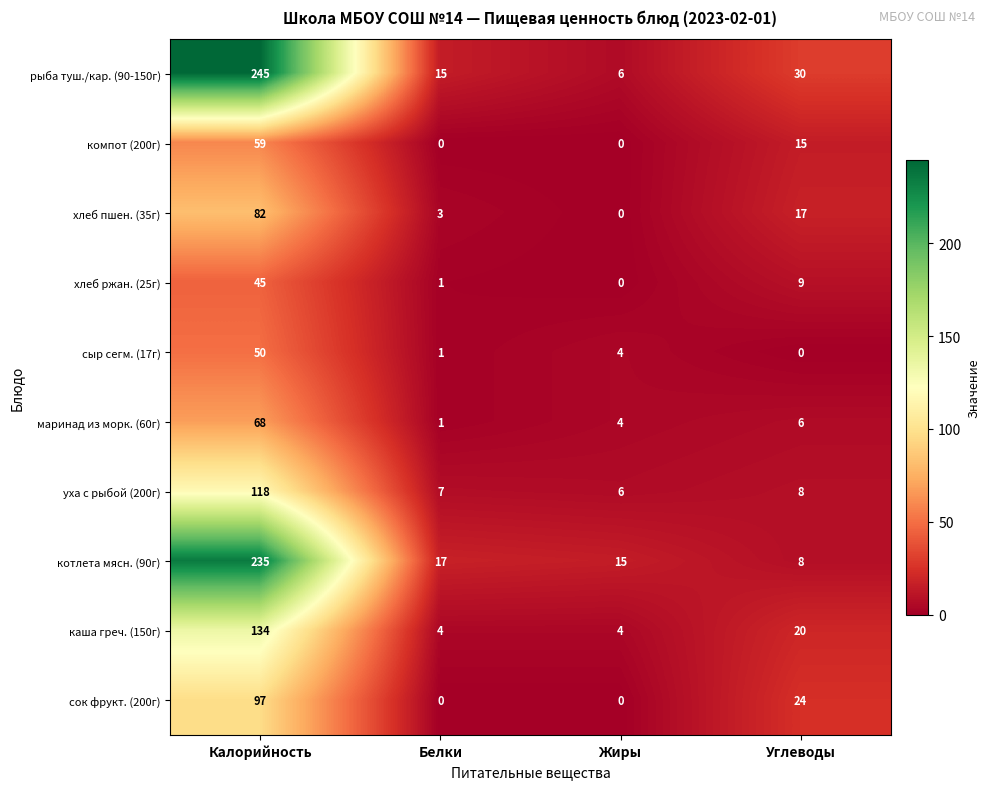

Which series has the largest total across all categories?

рыба туш./кар. (90-150г)